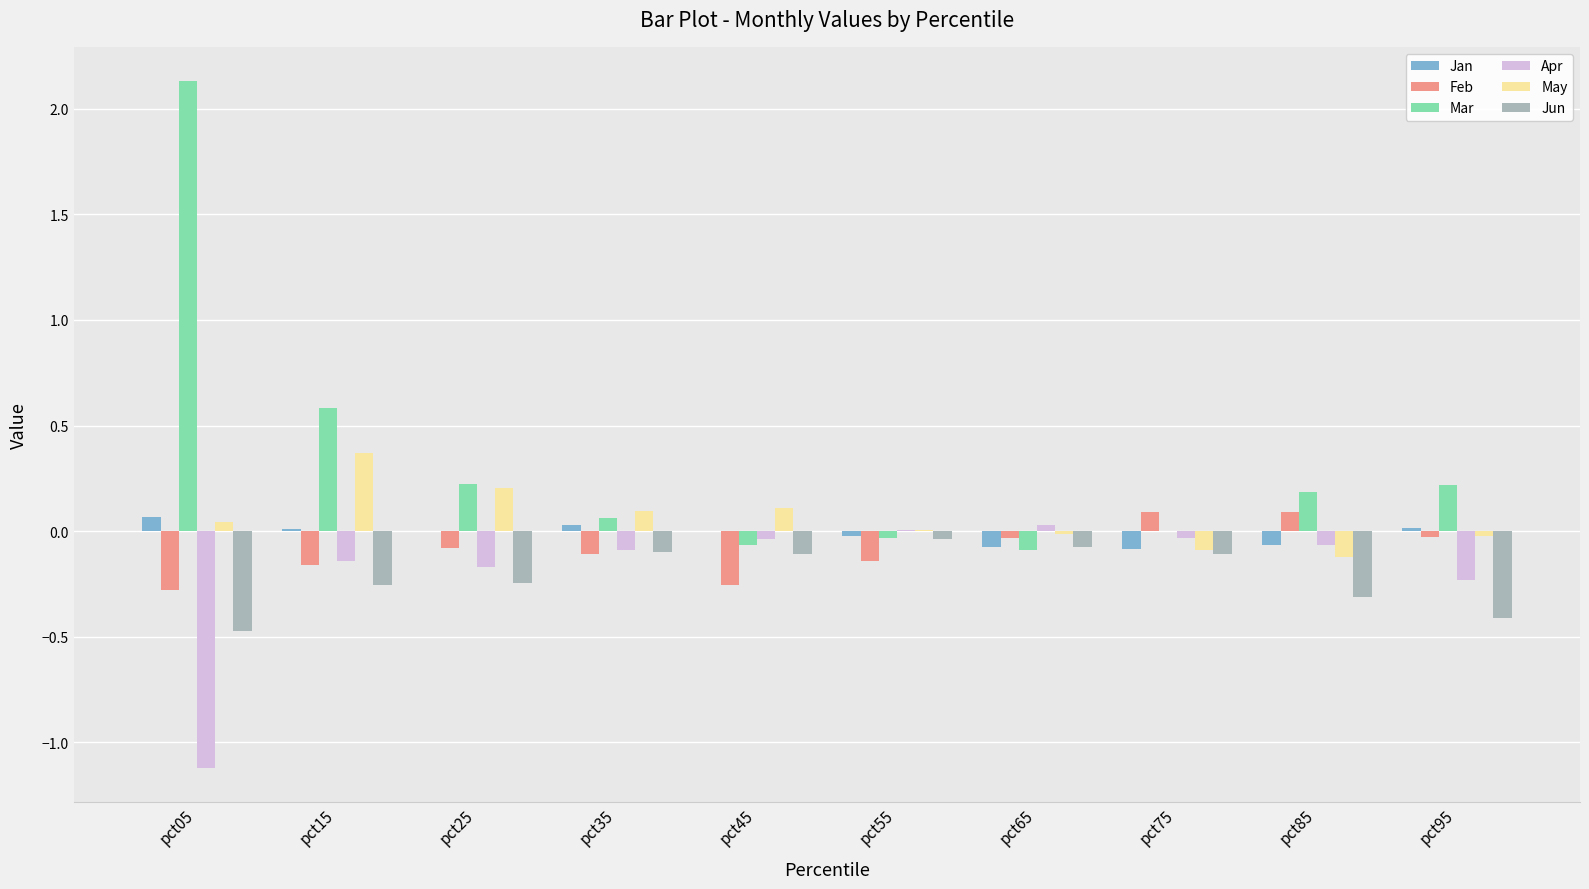

Where is Mar nearest to the value 1?

pct15